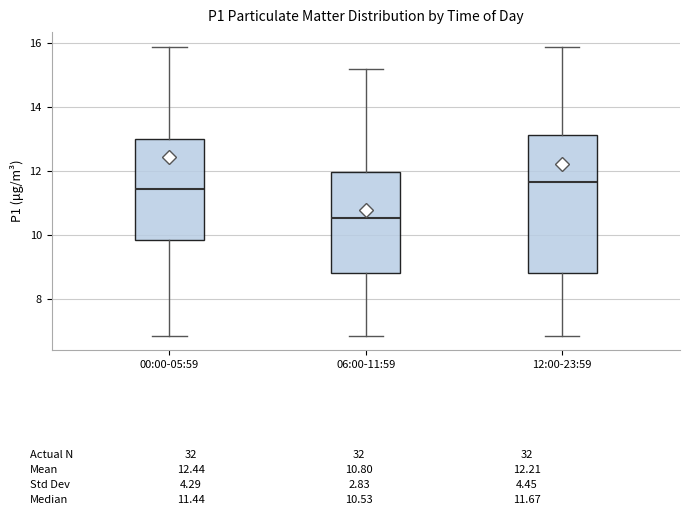

Reading left to right, read every box against the y-axis: the position of its median line, the range the box covers, and the ends of its whiskers. The values are not printed on the chart, so give them approximately, as read against the axis.

00:00-05:59: median 11.4, box 9.8 to 13.0, whiskers 6.8 to 16.0
06:00-11:59: median 10.6, box 8.8 to 12.0, whiskers 6.8 to 15.2
12:00-23:59: median 11.6, box 8.8 to 13.2, whiskers 6.8 to 16.0